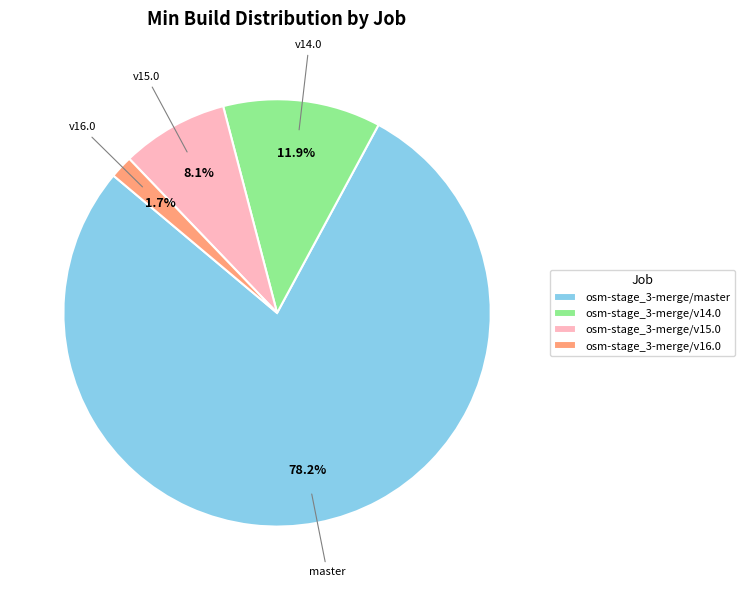

Do osm-stage_3-merge/v16.0 and osm-stage_3-merge/v15.0 together represent more than half of the pie?

No